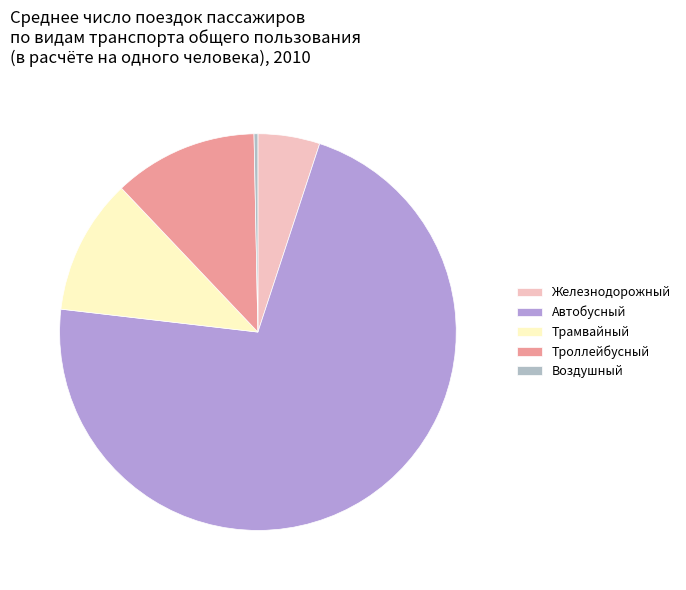

How many slices are in this pie chart?

5